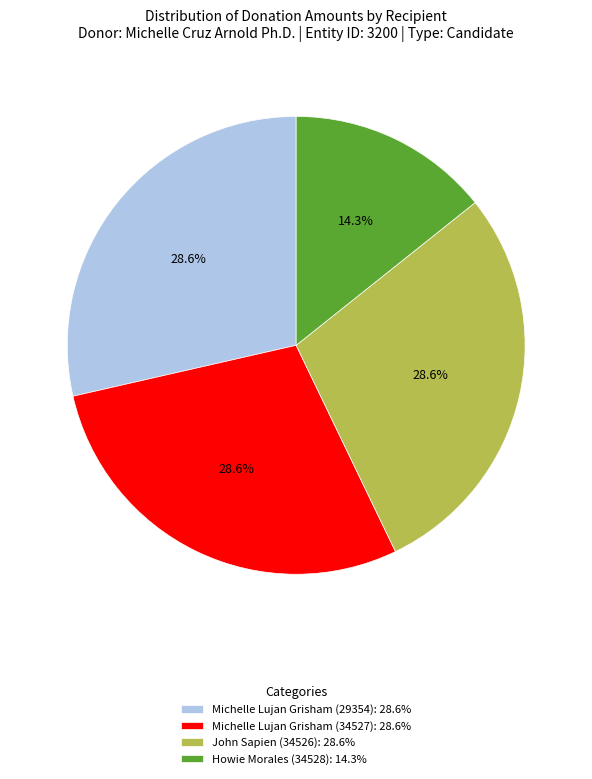

Combined, do Michelle Lujan Grisham (29354): 28.6% and Michelle Lujan Grisham (34527): 28.6% account for over 50%?

Yes